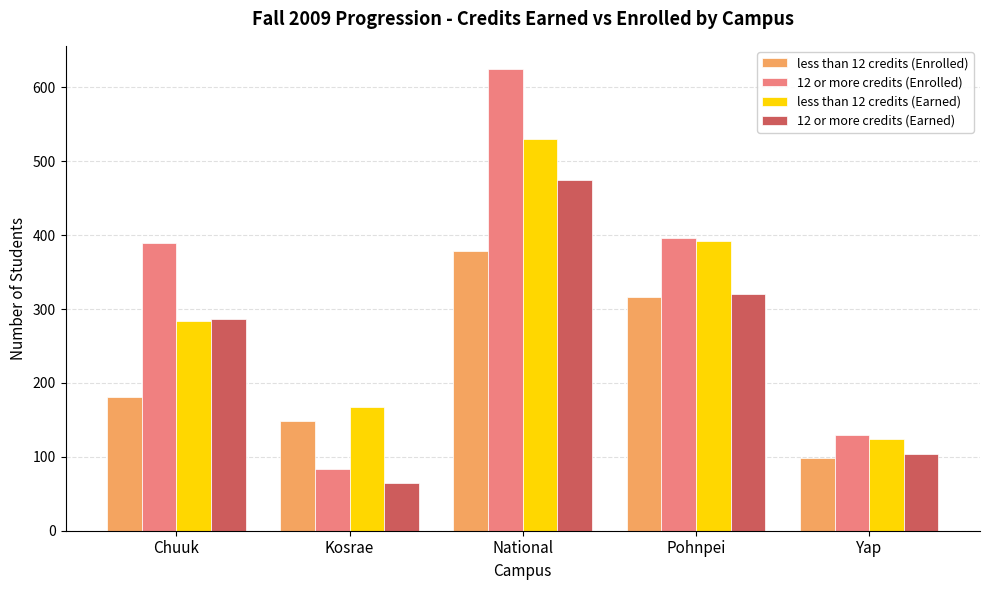

What is the difference between the 12 or more credits (Enrolled) values at Chuuk and National?

236